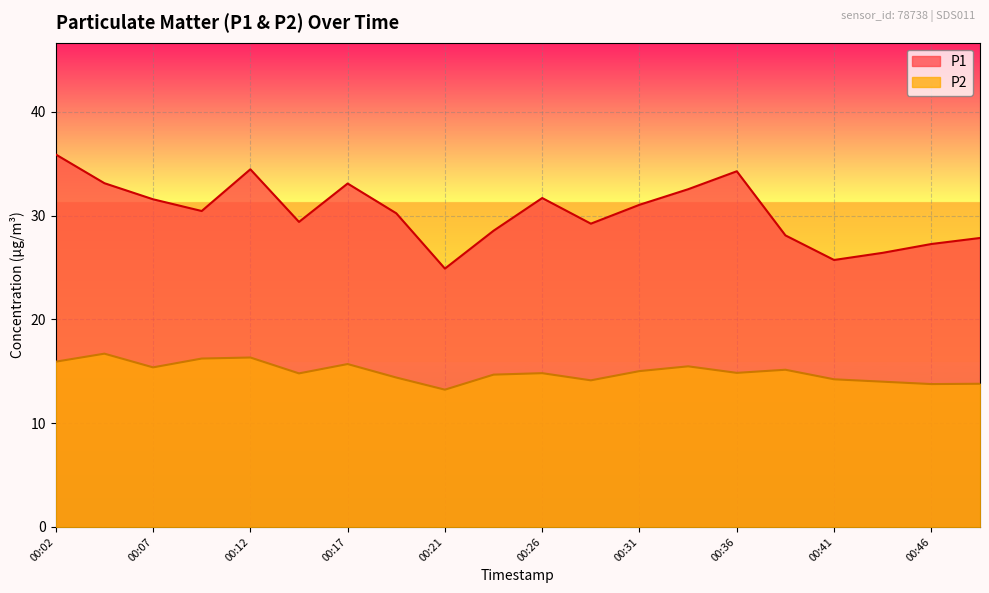

At which category is the sum across all series the highest?

00:02